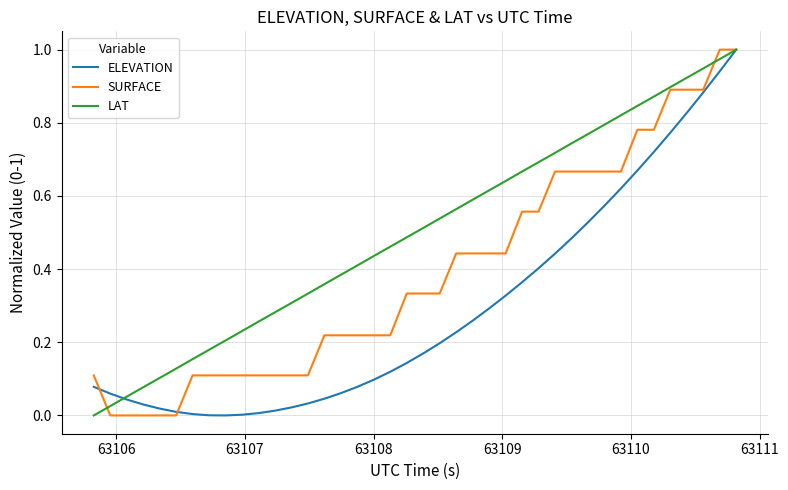

Rank the series by their average value, from highest to lowest.

LAT, SURFACE, ELEVATION